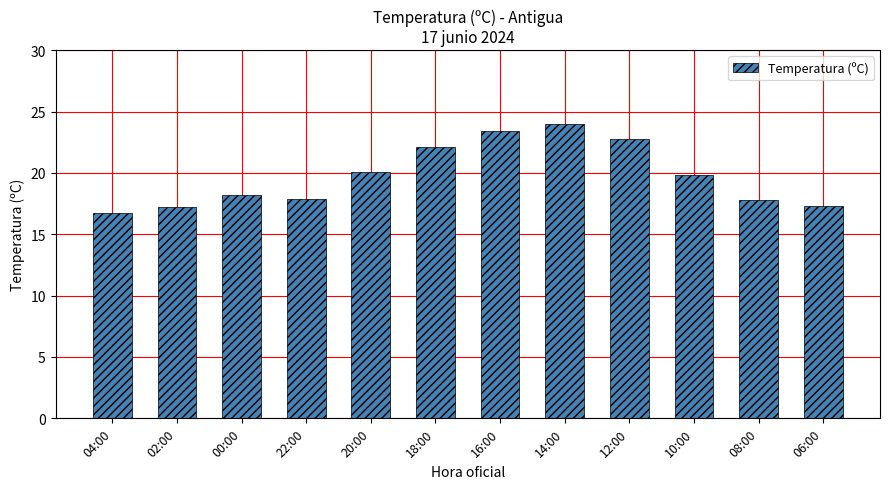

What is the sum of the values at 20:00 and 12:00?

42.9